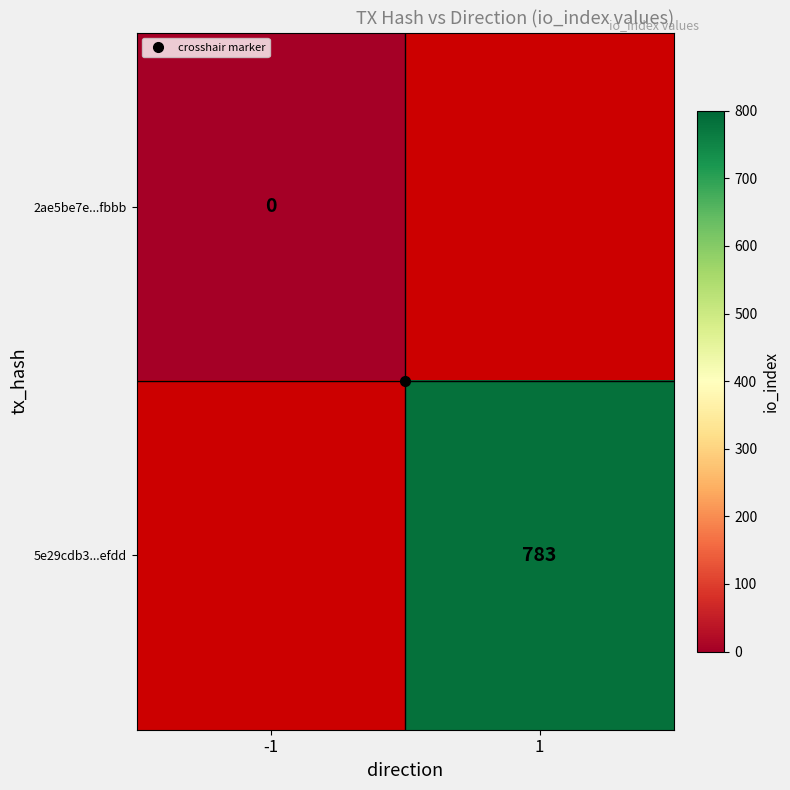

How many distinct data groups are displayed?

2